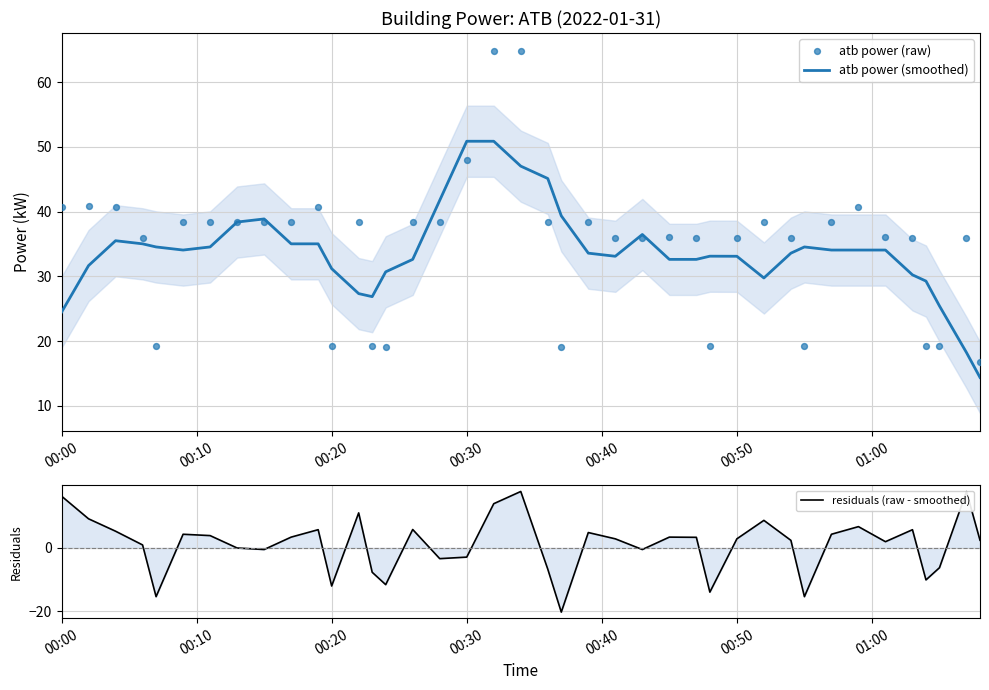

Which series reaches the maximum Y coordinate?

atb power (raw)